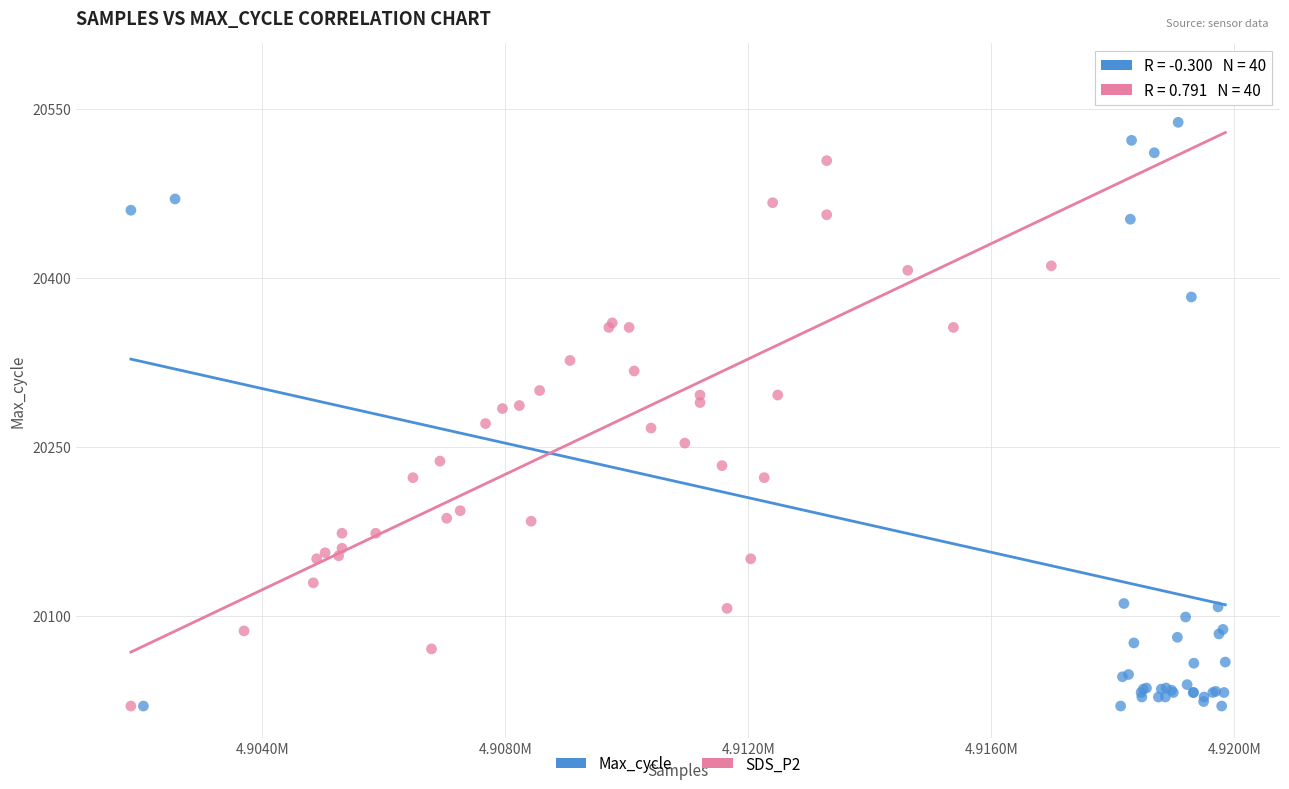

What are all the series names shown in the legend?

Max_cycle, SDS_P2